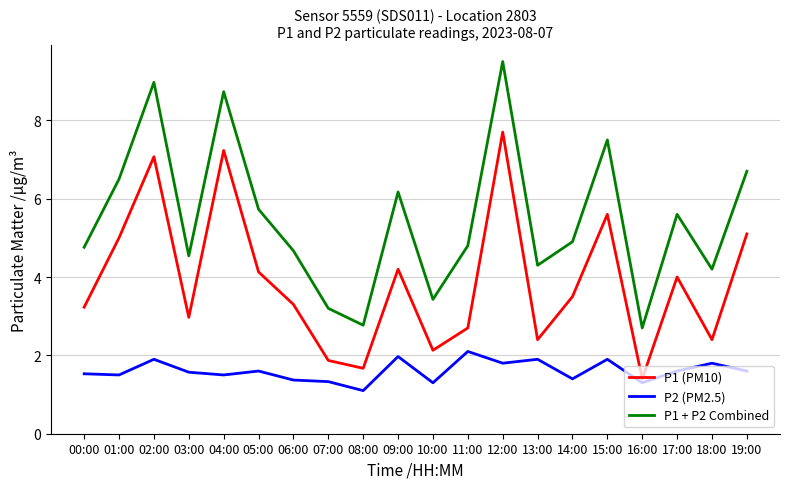

Rank the series by their average value, from highest to lowest.

P1 + P2 Combined, P1 (PM10), P2 (PM2.5)